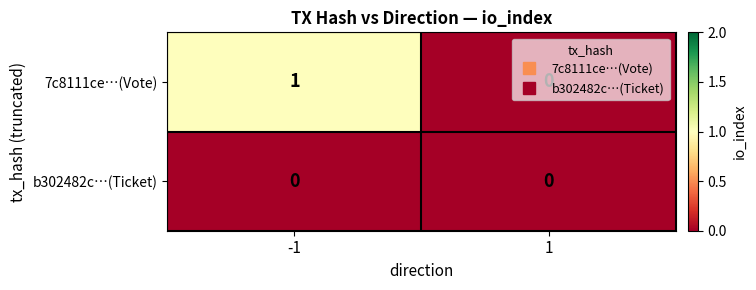

What is the difference between the highest and lowest values at -1?

1